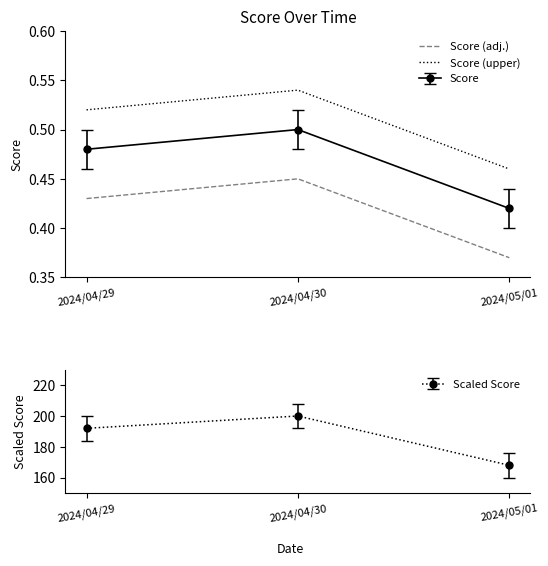

Which has a higher value, 2024/05/01 or 2024/04/29?

2024/04/29